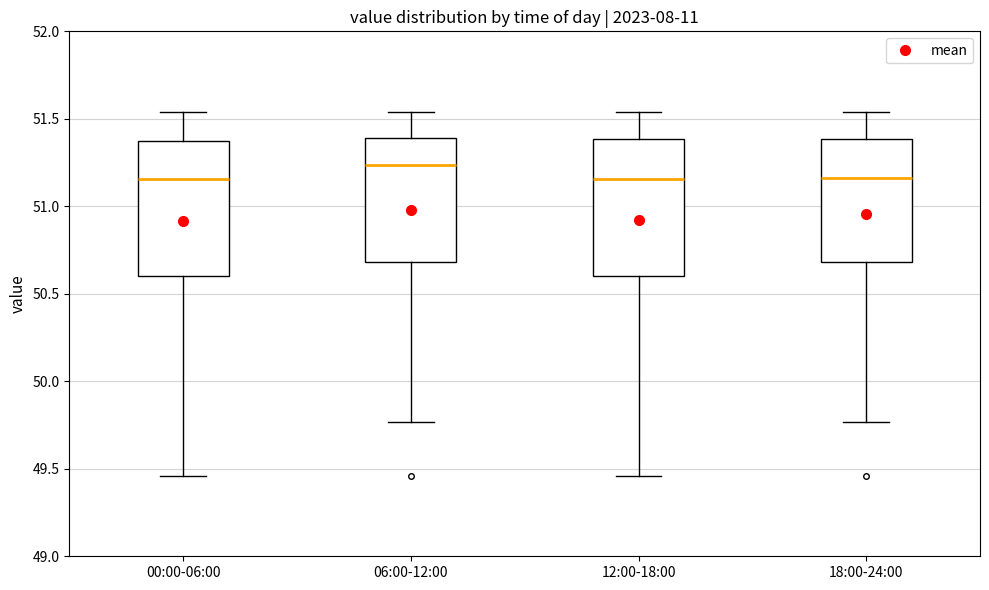

Reading left to right, read every box against the y-axis: the position of its median line, the range the box covers, and the ends of its whiskers. The values are not printed on the chart, so give them approximately, as read against the axis.

00:00-06:00: median 51.15, box 50.60 to 51.35, whiskers 49.45 to 51.55
06:00-12:00: median 51.25, box 50.70 to 51.40, whiskers 49.75 to 51.55
12:00-18:00: median 51.15, box 50.60 to 51.40, whiskers 49.45 to 51.55
18:00-24:00: median 51.15, box 50.70 to 51.40, whiskers 49.75 to 51.55